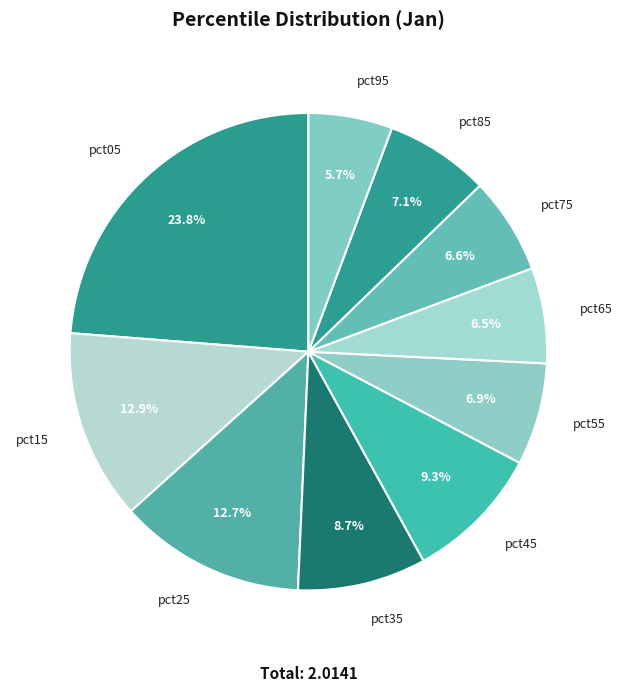

Count the number of slices in the pie.

10